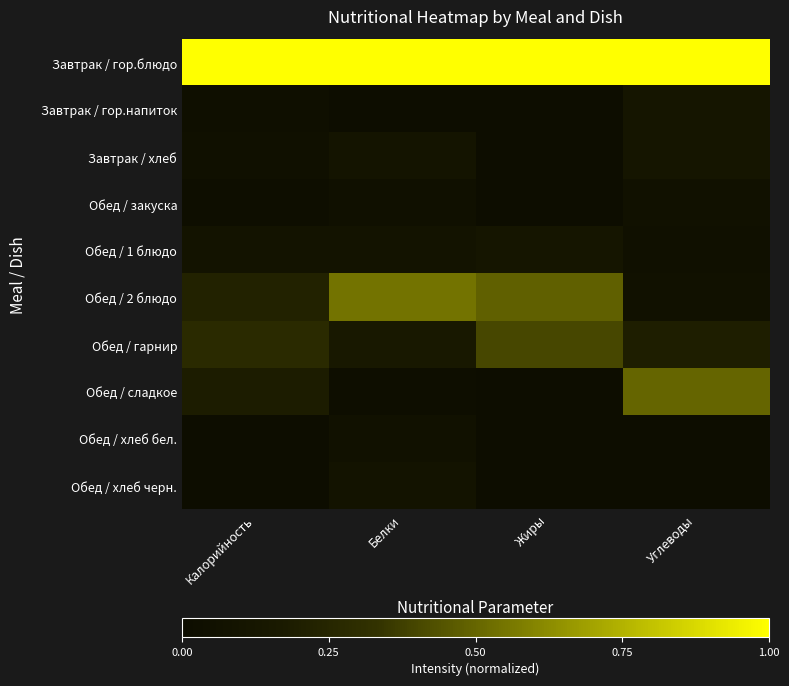

Which has a higher value, Жиры or Белки?

Жиры